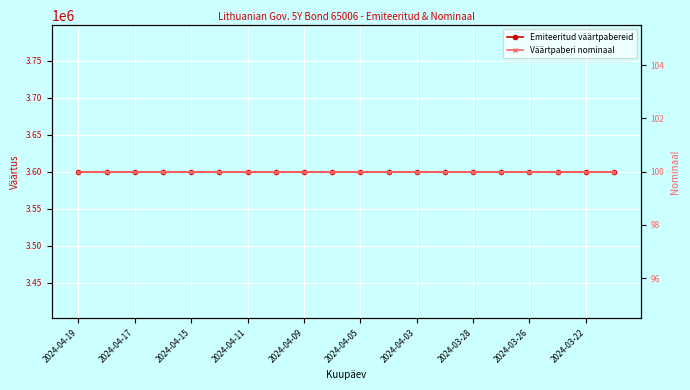

At how many categories does at least one series exceed 1209265?

20